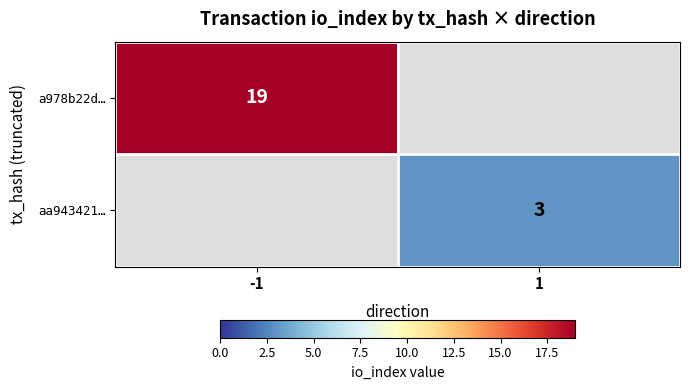

At how many categories does at least one series exceed 15?

1